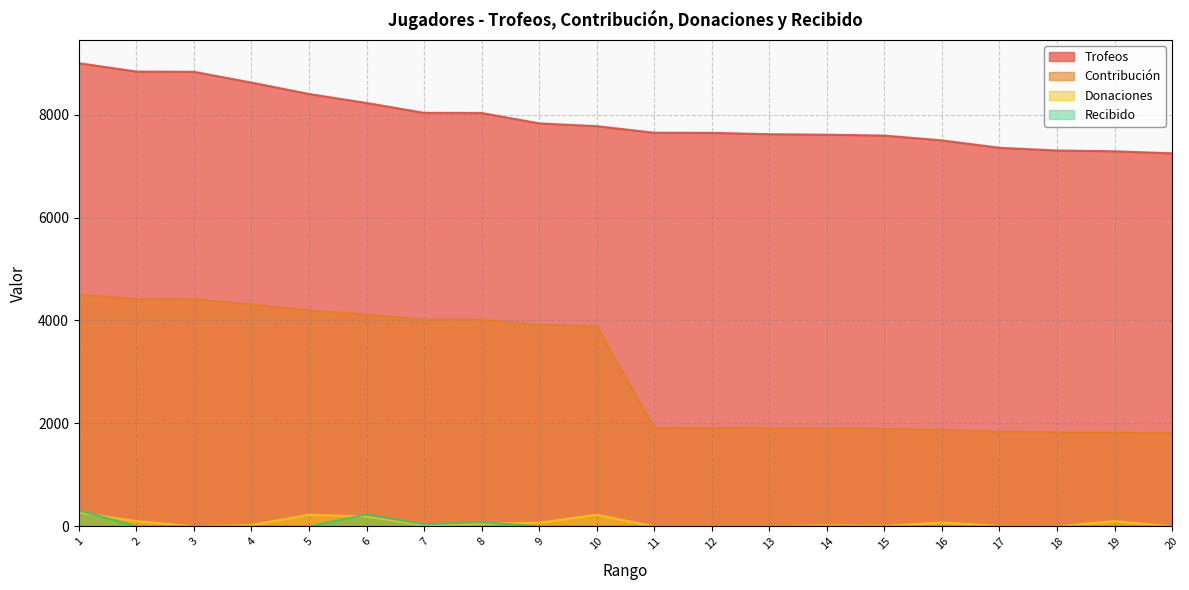

Where is Trofeos nearest to the value 8124?

7